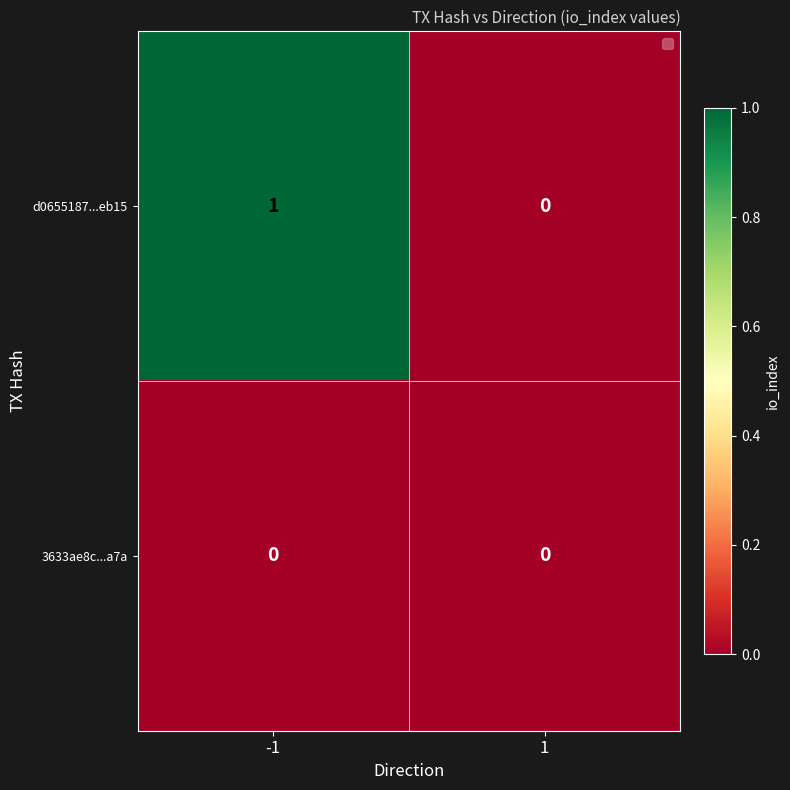

What is the maximum value shown in the chart?

1